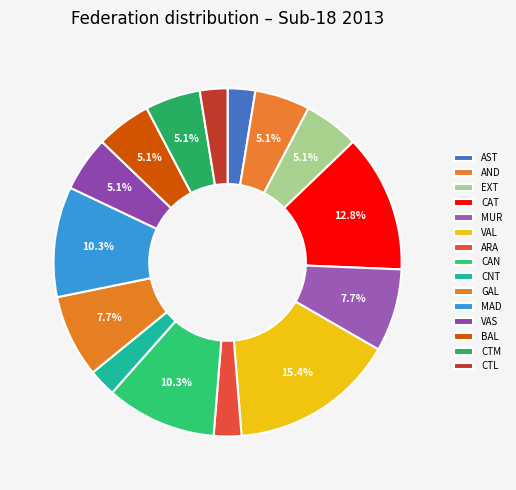

Does VAS account for over 50% of the chart?

No